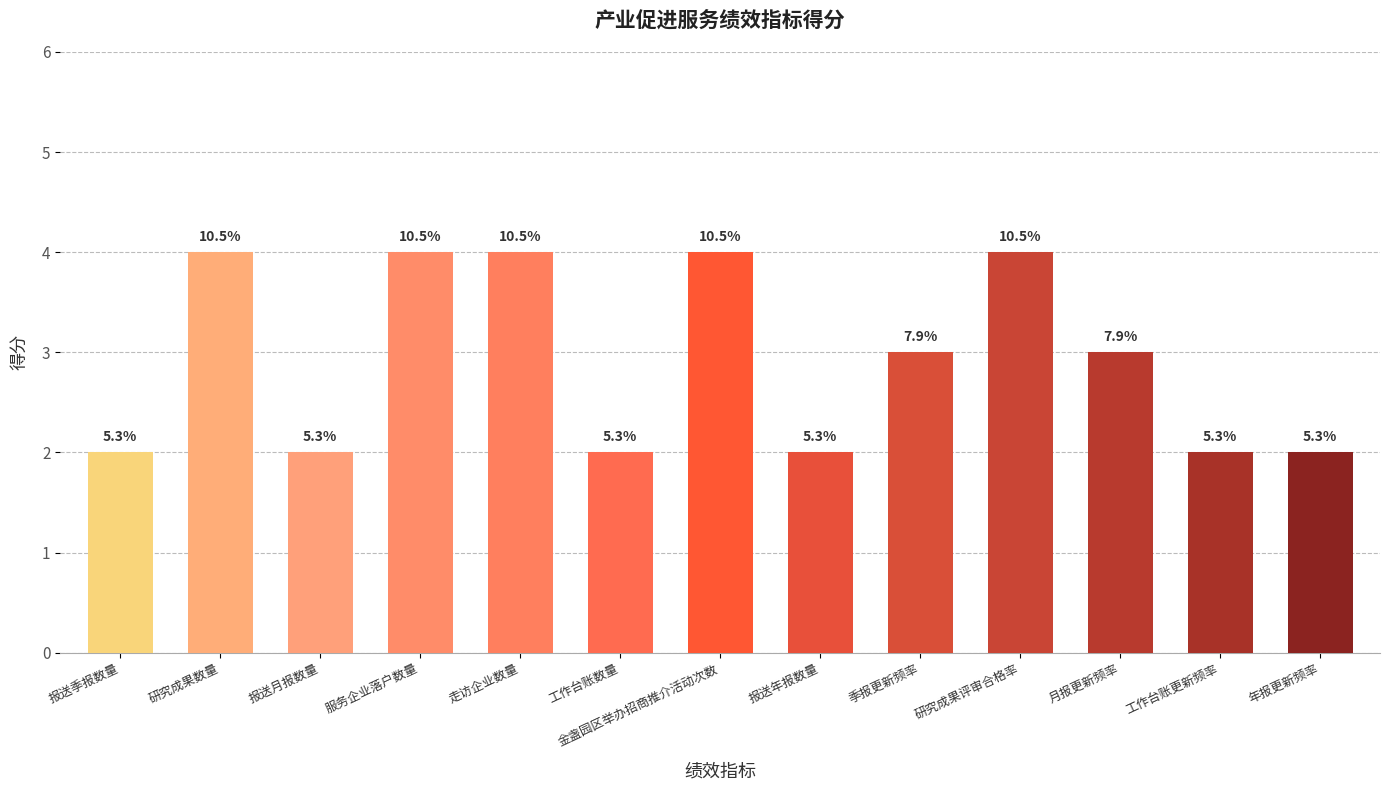

True or false: the data shows 4 at 研究成果数量.

True